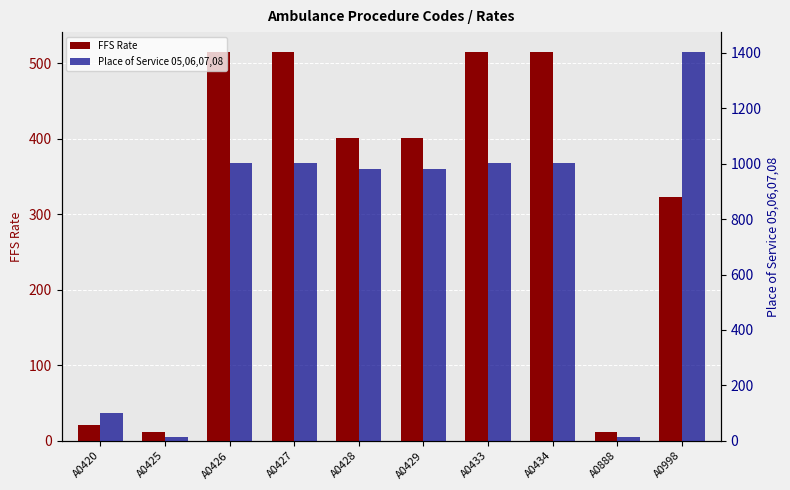

At how many categories does at least one series exceed 219?

7